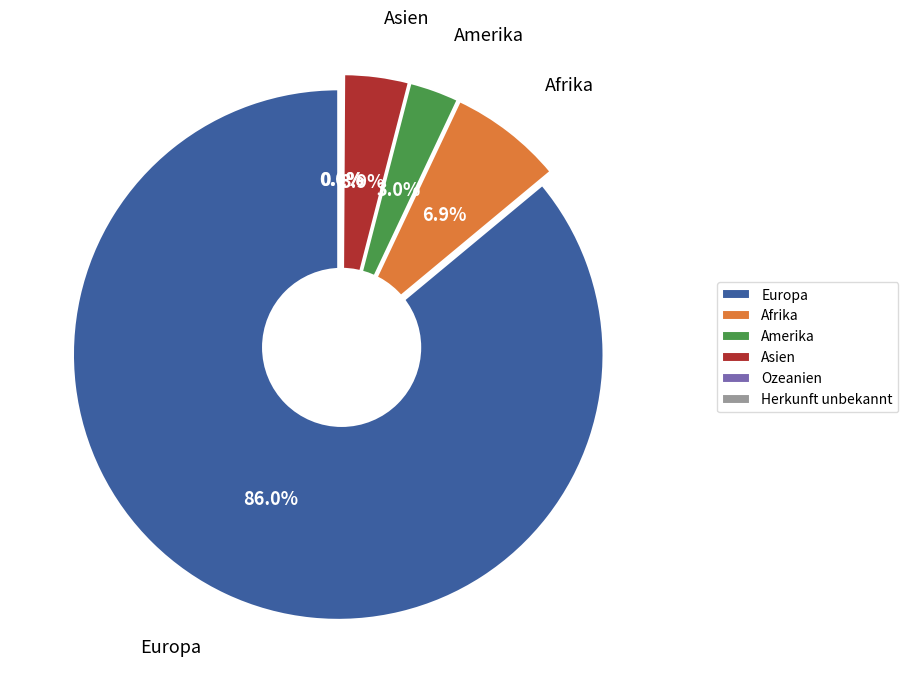

Rank the categories by value from lowest to highest.

Herkunft unbekannt, Ozeanien, Amerika, Asien, Afrika, Europa